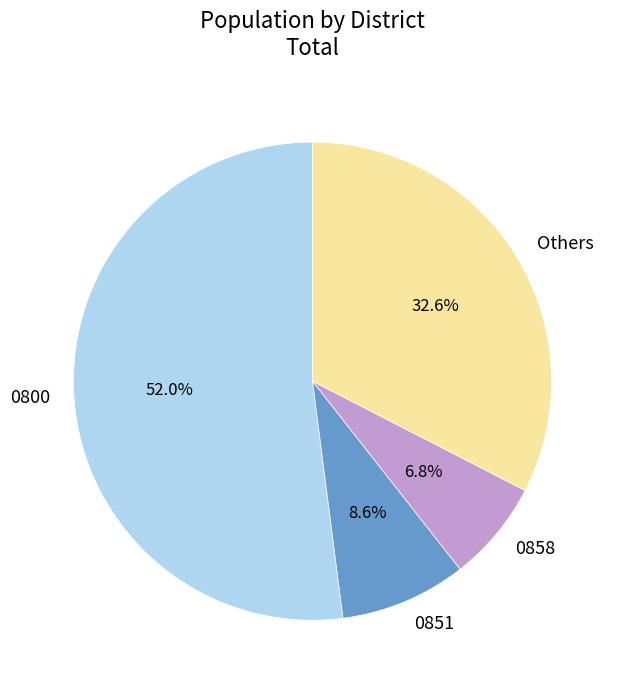

What percentage is the 0800 slice, to the nearest percent?

52%